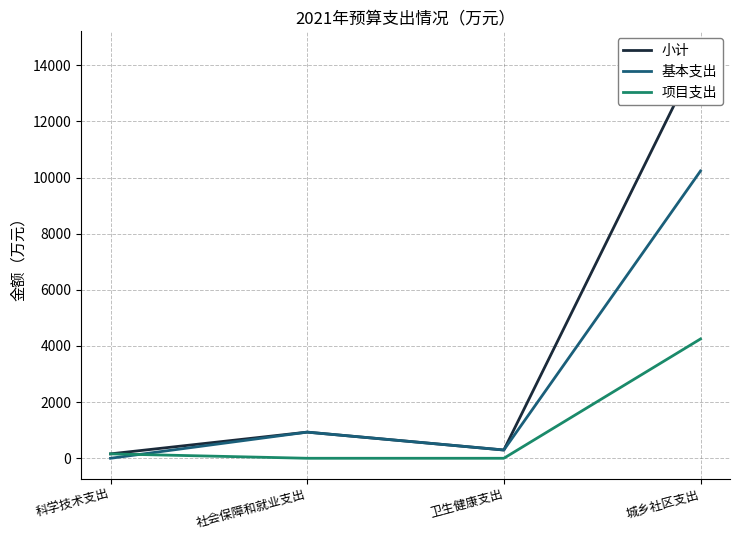

What is the sum of all 小计 values?

15864.9